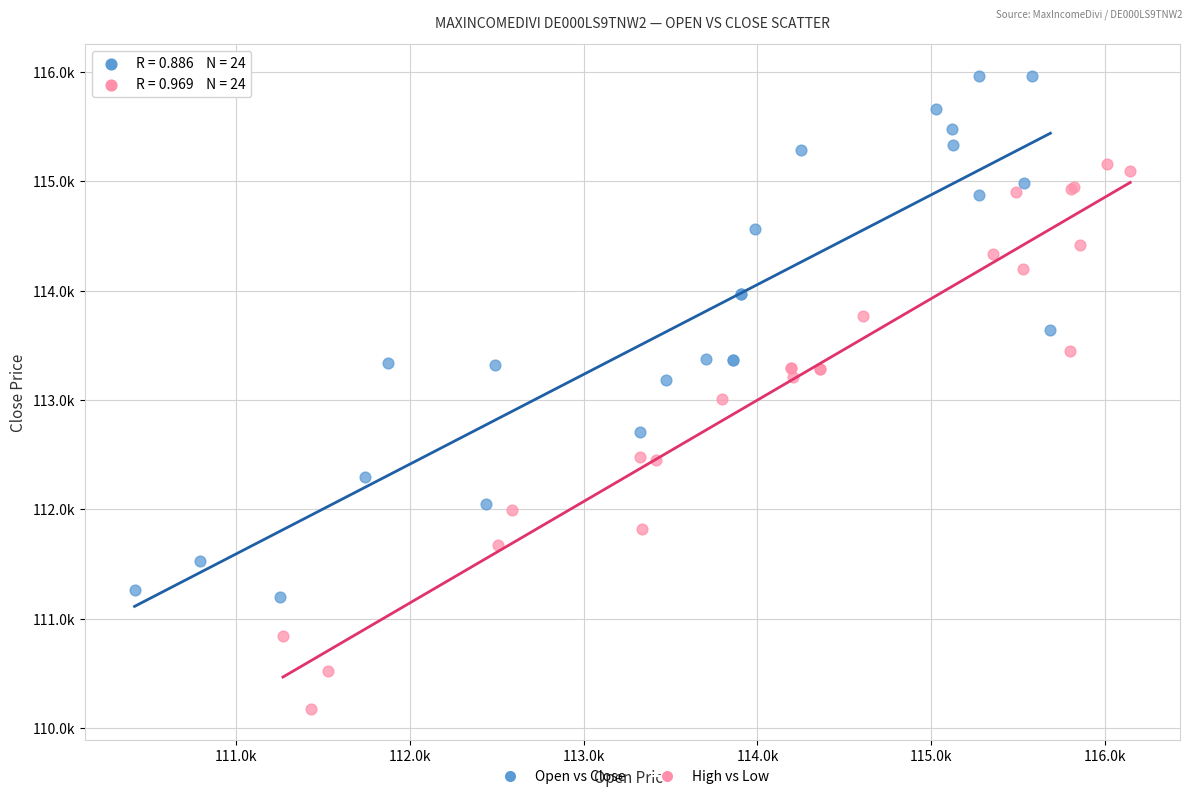

What are all the series names shown in the legend?

Open vs Close, High vs Low